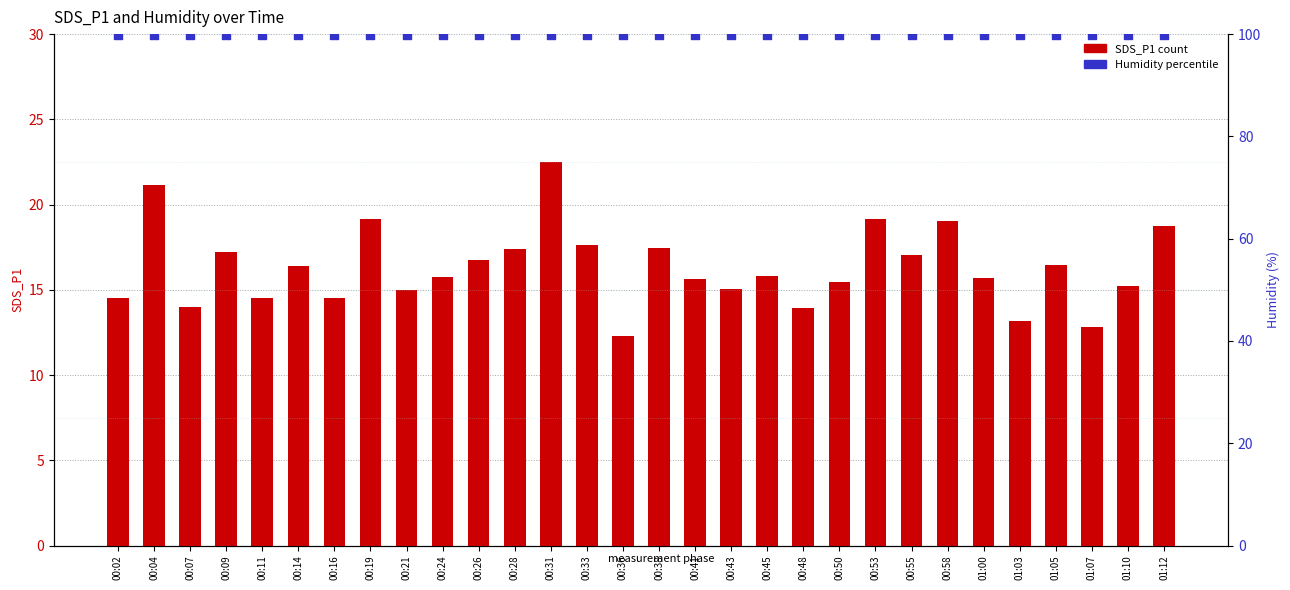

Which series has the widest spread of Y values?

SDS_P1